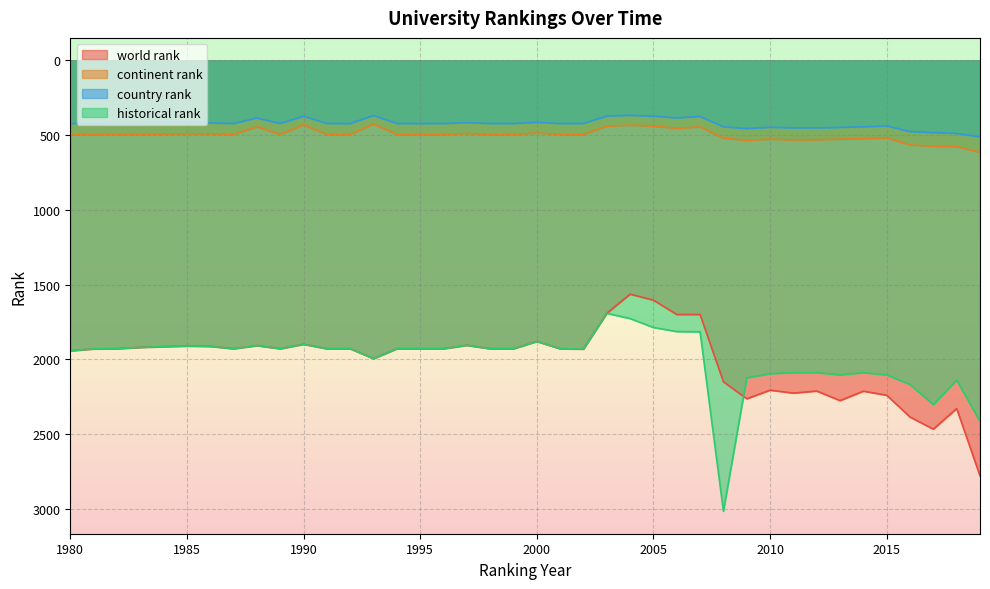

Rank the categories by historical rank value from lowest to highest.

2003, 2004, 2005, 2006, 2007, 2000, 1990, 1997, 1988, 1985, 1986, 1984, 1983, 1982, 1987, 1989, 1991, 1992, 1994, 1995, 1996, 1998, 1999, 2001, 1981, 2002, 1980, 1993, 2011, 2012, 2014, 2010, 2013, 2015, 2009, 2018, 2016, 2017, 2019, 2008